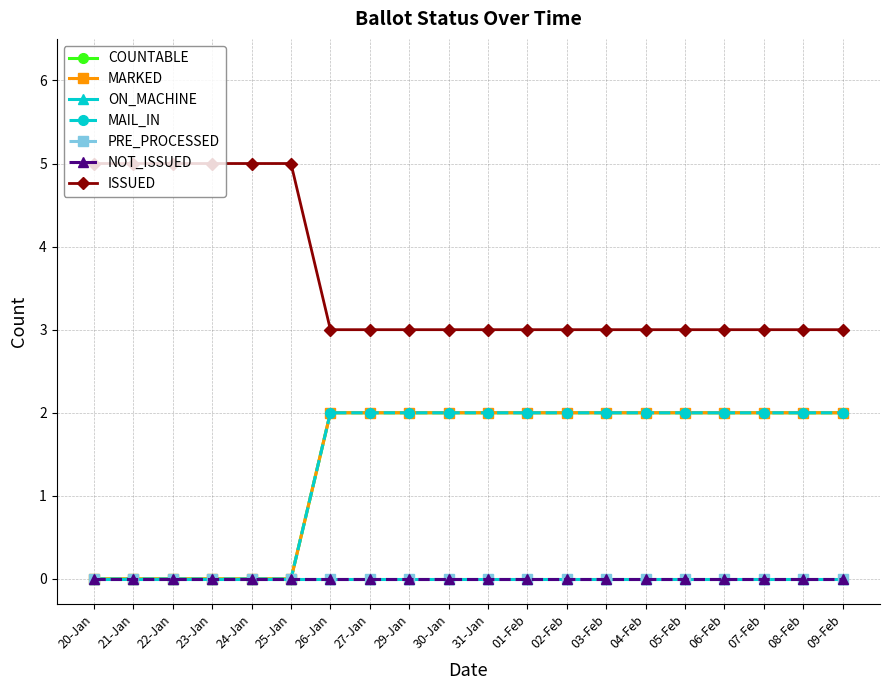

True or false: MARKED and COUNTABLE intersect in this chart.

False